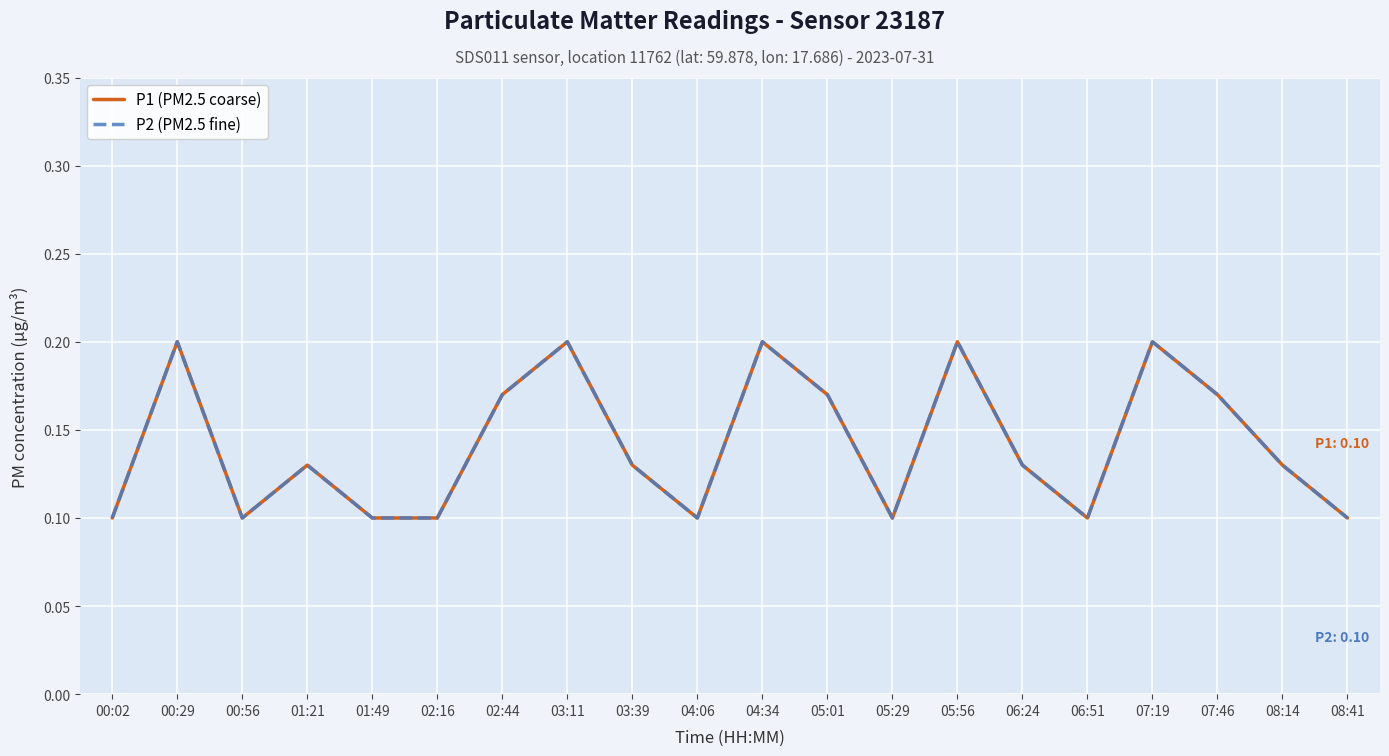

What is the maximum value for P1 (PM2.5 coarse)?

0.2